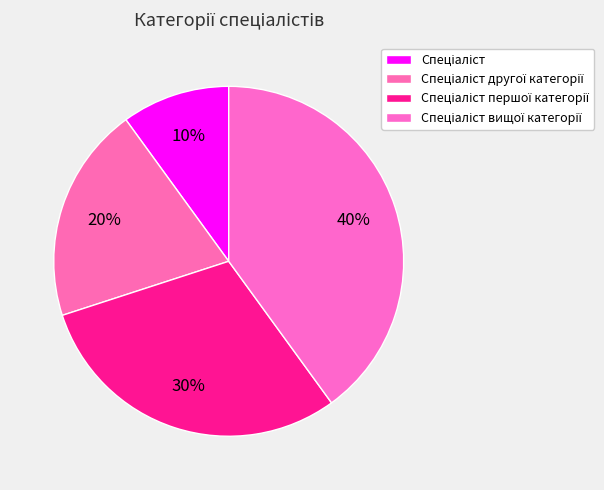

How many segments does this pie chart have?

4